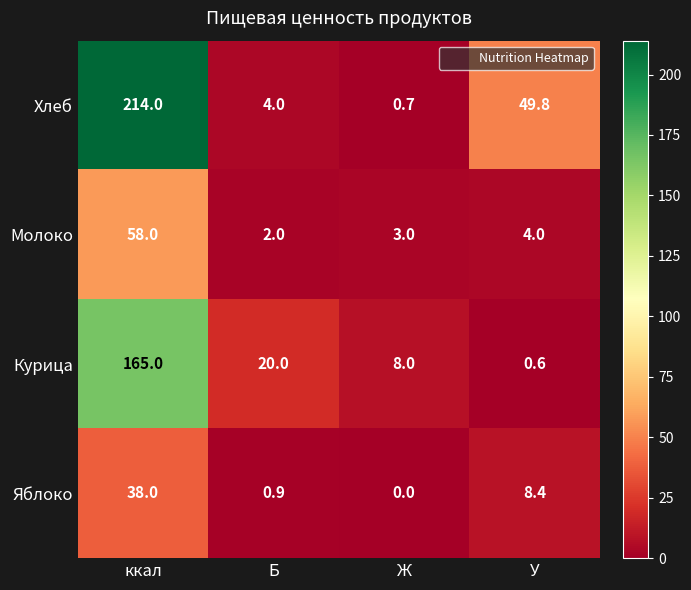

Reading right to left, transcribe all the data shown in this chart.

Хлеб: У=49.8	Ж=0.7	Б=4.0	ккал=214.0
Молоко: У=4.0	Ж=3.0	Б=2.0	ккал=58.0
Курица: У=0.6	Ж=8.0	Б=20.0	ккал=165.0
Яблоко: У=8.4	Ж=0.0	Б=0.9	ккал=38.0